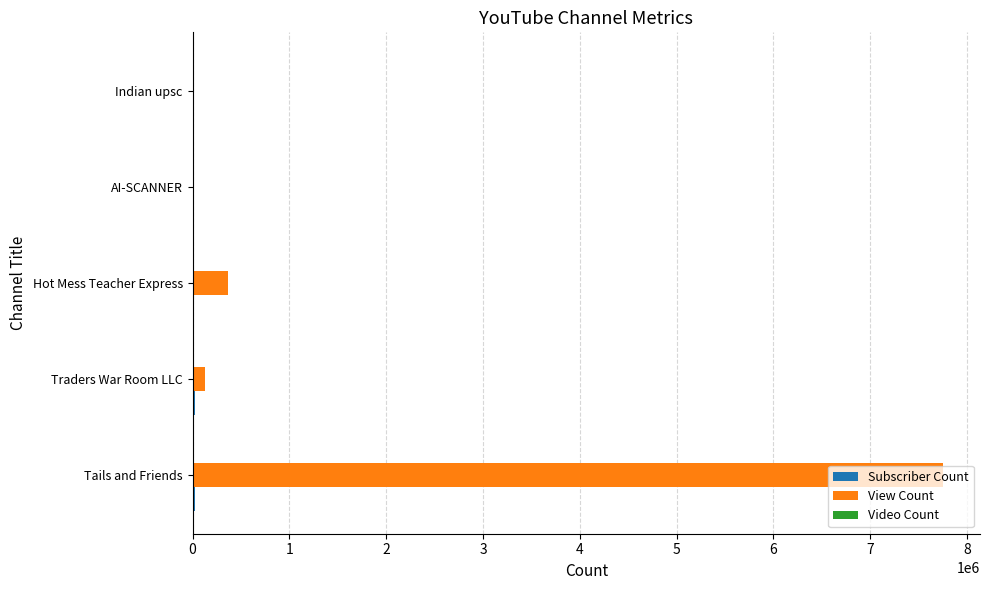

What is the highest value of the View Count series?

7746439